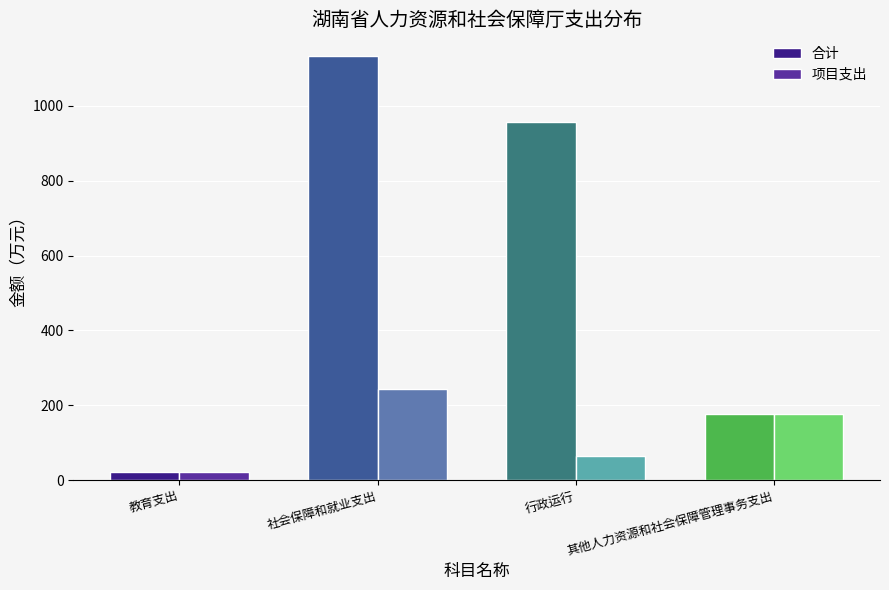

Reading left to right, transcribe all the data shown in this chart.

合计: 21.0	1134.5	957.4	177.1
项目支出: 21.0	242.5	65.4	177.1